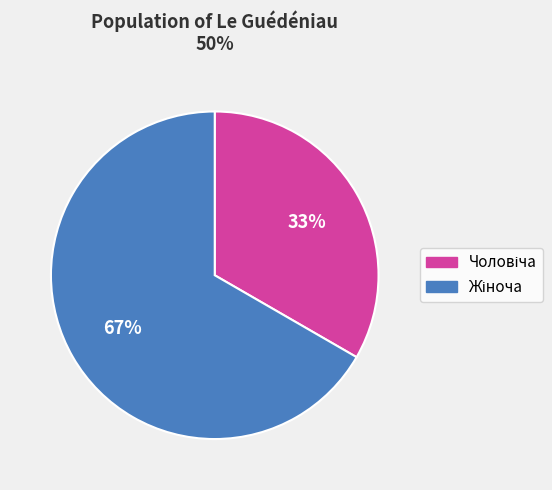

Is there any slice that represents more than half of the pie?

Yes